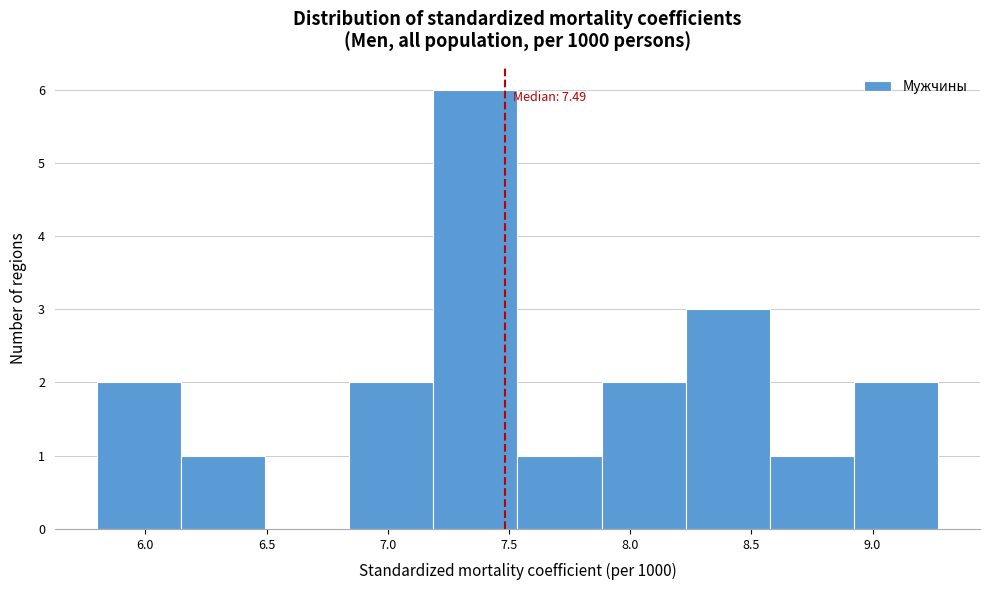

Over which range of the x-axis is the bar tallest?

7.20 to 7.55